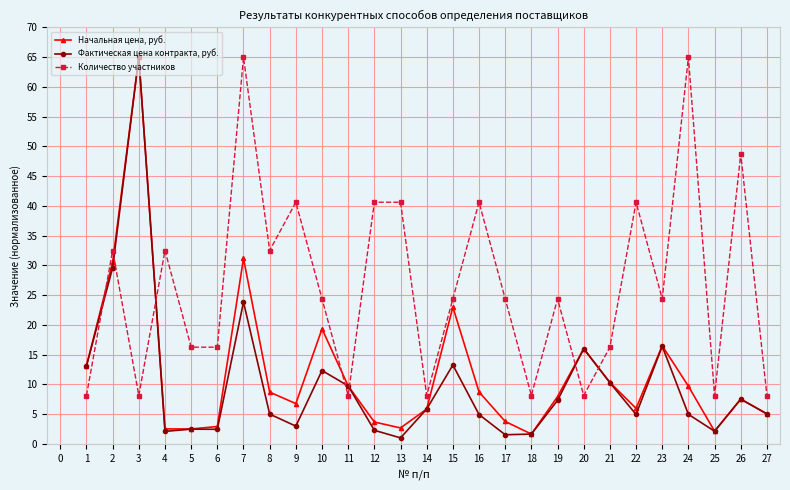

The value of Начальная цена, руб. at 18 is 1.6. True or false?

True